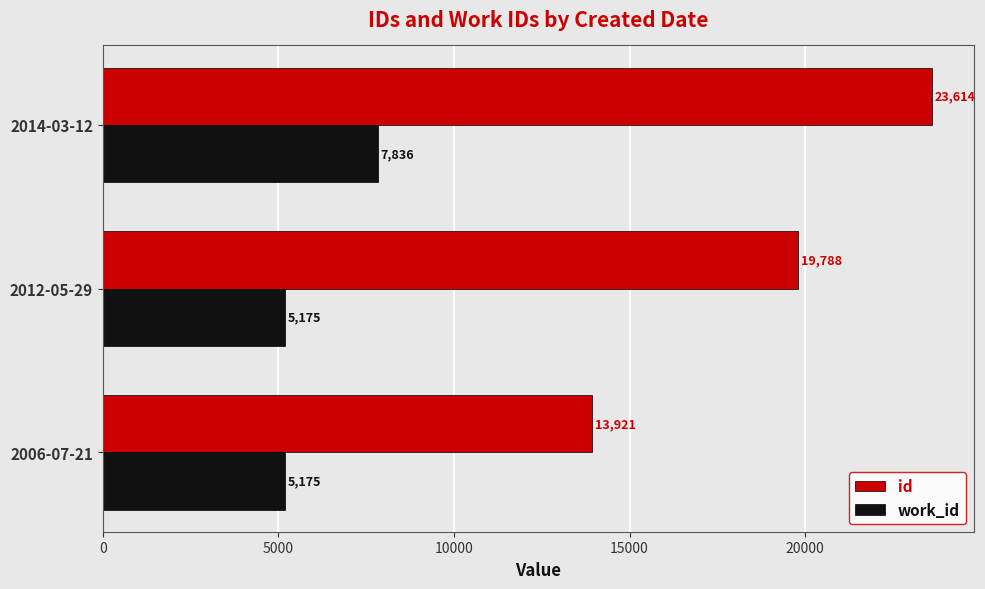

At which category is the sum across all series the highest?

2014-03-12